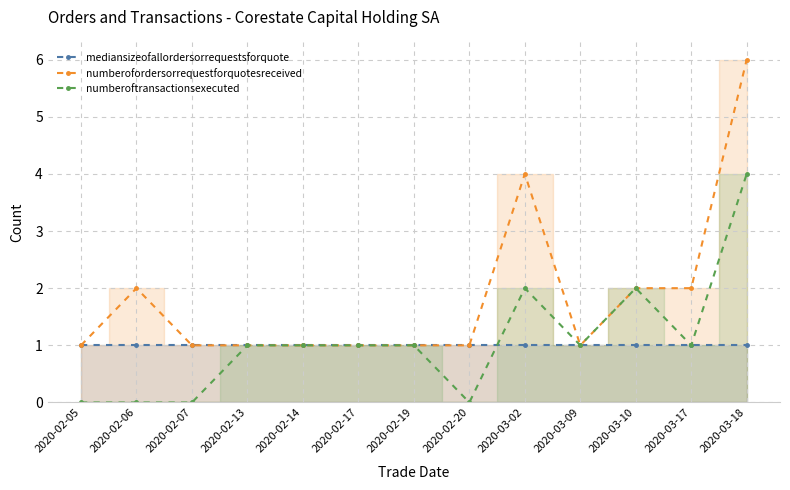

What is the sum of the numberofordersorrequestforquotesreceived values at 2020-02-13 and 2020-03-18?

7